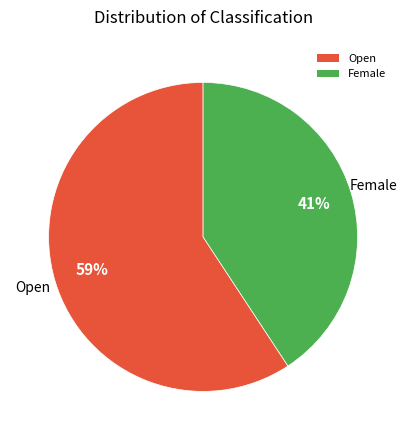

To the nearest percent, what is the average slice percentage?

50%